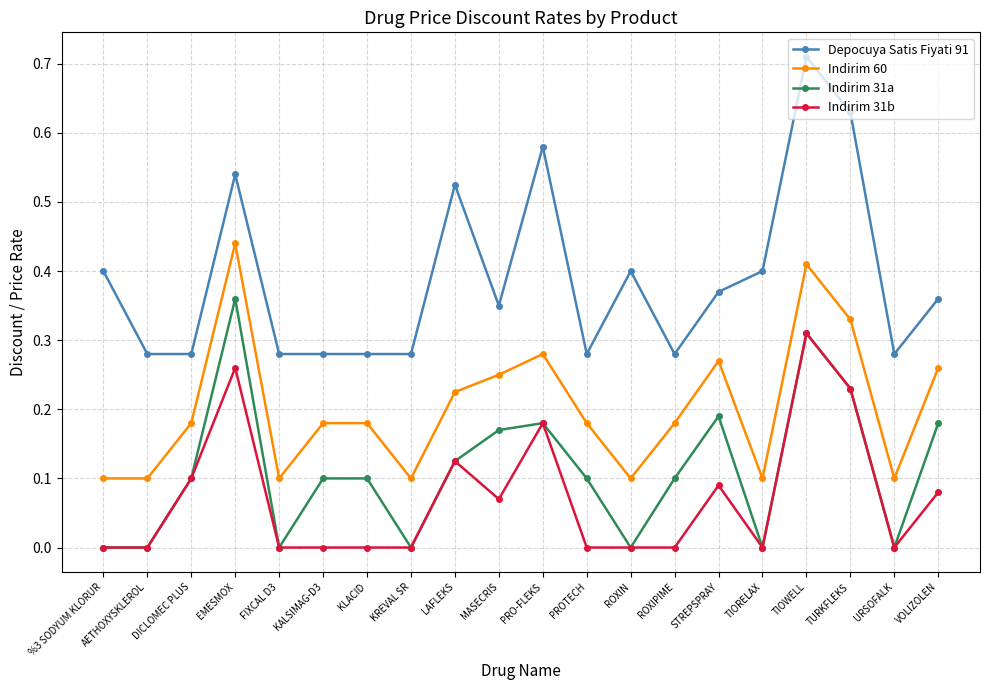

Which category has the highest value in the Indirim 31b series?

TIOWELL